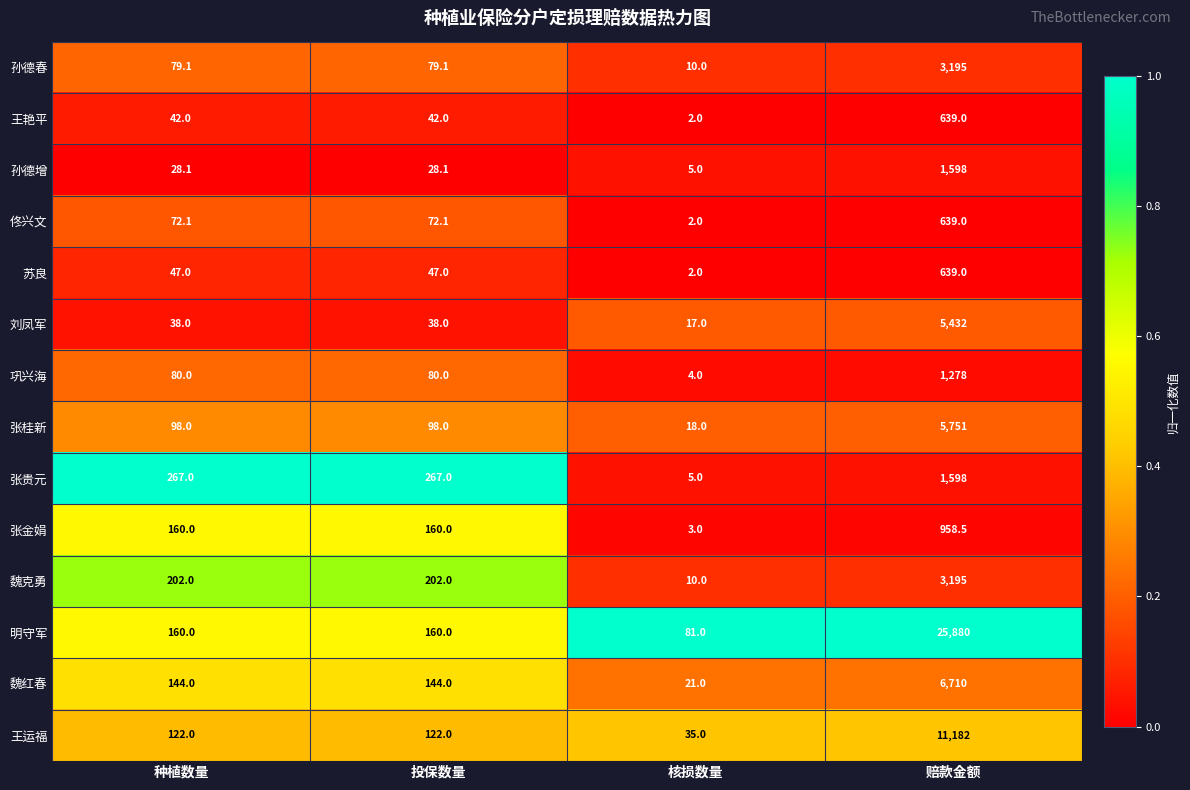

True or false: 王艳平 has a value of 1.2 at 核损数量.

False